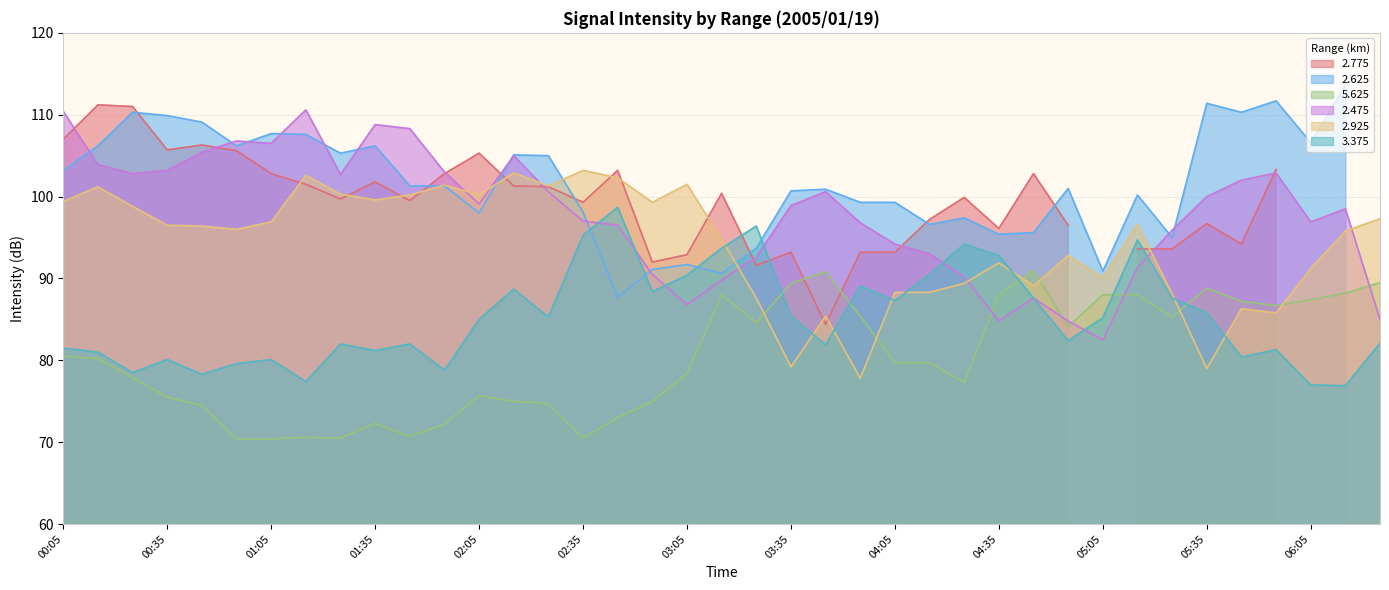

Does the chart display data point markers on the line(s)?

No